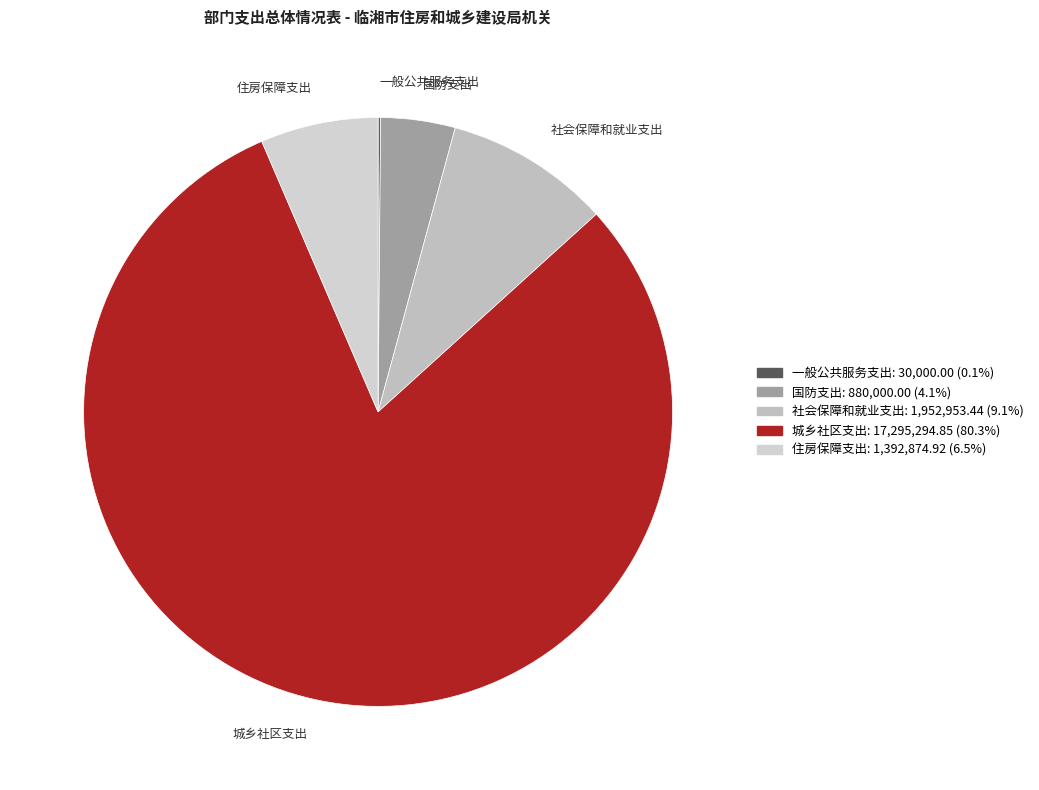

Between 住房保障支出 and 城乡社区支出, which is larger?

城乡社区支出